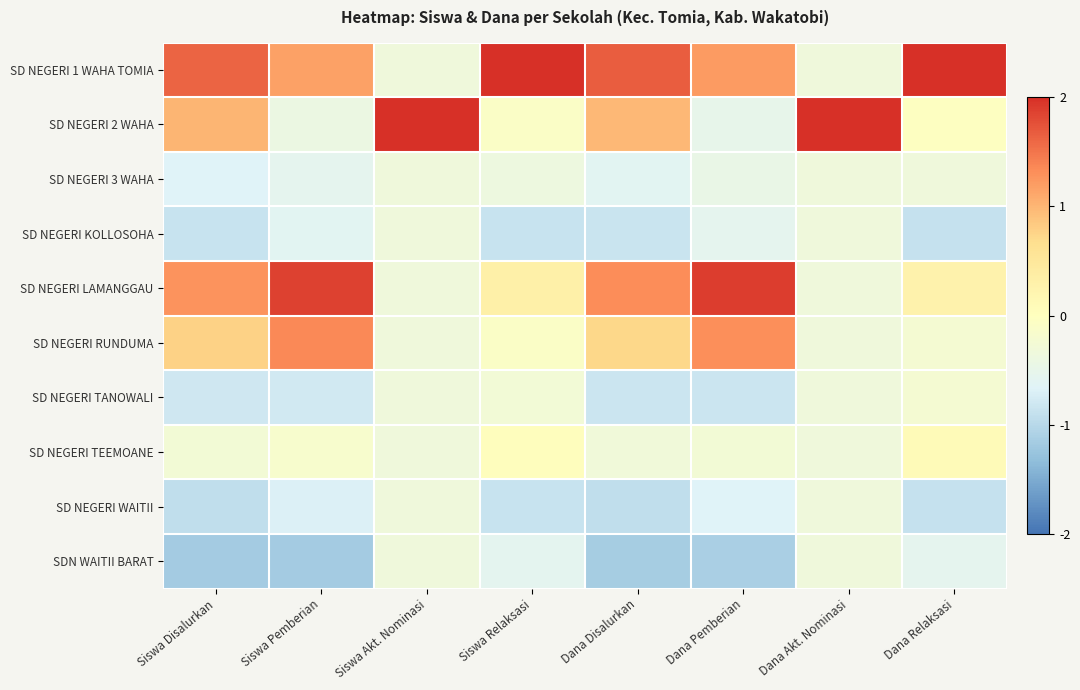

Reading left to right, extract all data points from this chart.

SD NEGERI 1 WAHA TOMIA: Siswa Disalurkan=1.6	Siswa Pemberian=1.2	Siswa Akt. Nominasi=-0.3	Siswa Relaksasi=2.8	Dana Disalurkan=1.7	Dana Pemberian=1.2	Dana Akt. Nominasi=-0.3	Dana Relaksasi=2.8
SD NEGERI 2 WAHA: Siswa Disalurkan=1.0	Siswa Pemberian=-0.4	Siswa Akt. Nominasi=3.0	Siswa Relaksasi=-0.1	Dana Disalurkan=1.0	Dana Pemberian=-0.5	Dana Akt. Nominasi=3.0	Dana Relaksasi=-0.0
SD NEGERI 3 WAHA: Siswa Disalurkan=-0.7	Siswa Pemberian=-0.6	Siswa Akt. Nominasi=-0.3	Siswa Relaksasi=-0.4	Dana Disalurkan=-0.6	Dana Pemberian=-0.5	Dana Akt. Nominasi=-0.3	Dana Relaksasi=-0.3
SD NEGERI KOLLOSOHA: Siswa Disalurkan=-0.9	Siswa Pemberian=-0.6	Siswa Akt. Nominasi=-0.3	Siswa Relaksasi=-0.9	Dana Disalurkan=-0.9	Dana Pemberian=-0.6	Dana Akt. Nominasi=-0.3	Dana Relaksasi=-0.9
SD NEGERI LAMANGGAU: Siswa Disalurkan=1.3	Siswa Pemberian=1.9	Siswa Akt. Nominasi=-0.3	Siswa Relaksasi=0.3	Dana Disalurkan=1.3	Dana Pemberian=1.9	Dana Akt. Nominasi=-0.3	Dana Relaksasi=0.3
SD NEGERI RUNDUMA: Siswa Disalurkan=0.8	Siswa Pemberian=1.3	Siswa Akt. Nominasi=-0.3	Siswa Relaksasi=-0.1	Dana Disalurkan=0.7	Dana Pemberian=1.3	Dana Akt. Nominasi=-0.3	Dana Relaksasi=-0.2
SD NEGERI TANOWALI: Siswa Disalurkan=-0.8	Siswa Pemberian=-0.8	Siswa Akt. Nominasi=-0.3	Siswa Relaksasi=-0.3	Dana Disalurkan=-0.8	Dana Pemberian=-0.8	Dana Akt. Nominasi=-0.3	Dana Relaksasi=-0.2
SD NEGERI TEEMOANE: Siswa Disalurkan=-0.3	Siswa Pemberian=-0.2	Siswa Akt. Nominasi=-0.3	Siswa Relaksasi=0.0	Dana Disalurkan=-0.3	Dana Pemberian=-0.3	Dana Akt. Nominasi=-0.3	Dana Relaksasi=0.1
SD NEGERI WAITII: Siswa Disalurkan=-0.9	Siswa Pemberian=-0.7	Siswa Akt. Nominasi=-0.3	Siswa Relaksasi=-0.9	Dana Disalurkan=-0.9	Dana Pemberian=-0.7	Dana Akt. Nominasi=-0.3	Dana Relaksasi=-0.9
SDN WAITII BARAT: Siswa Disalurkan=-1.2	Siswa Pemberian=-1.2	Siswa Akt. Nominasi=-0.3	Siswa Relaksasi=-0.6	Dana Disalurkan=-1.1	Dana Pemberian=-1.1	Dana Akt. Nominasi=-0.3	Dana Relaksasi=-0.6